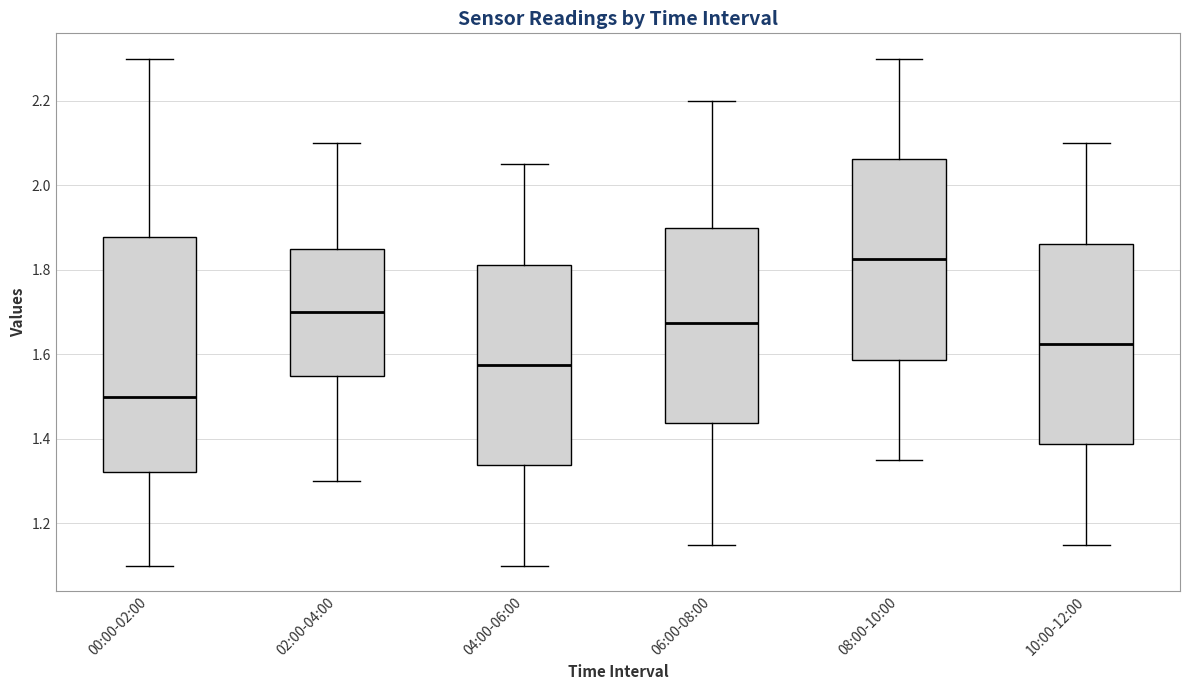

Where is the upper edge of the box for 08:00-10:00 on the y-axis? The values are not printed on the chart, so give them approximately, as read against the axis.

2.06